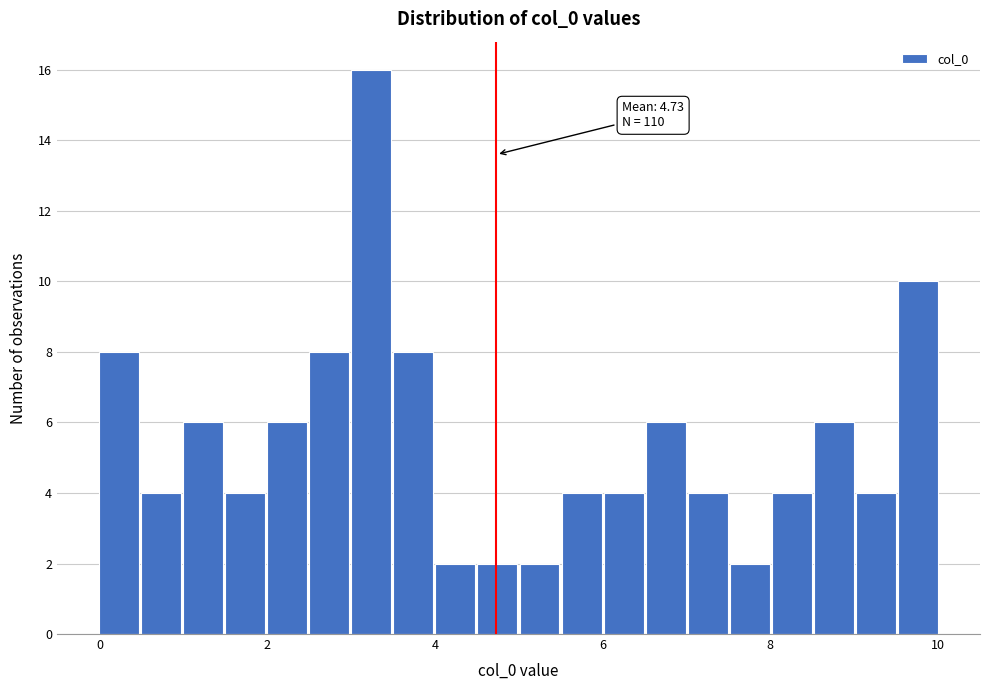

Around what value on the x-axis is the tallest bar? Give the approximate position of its centre, as read against the axis.

3.2